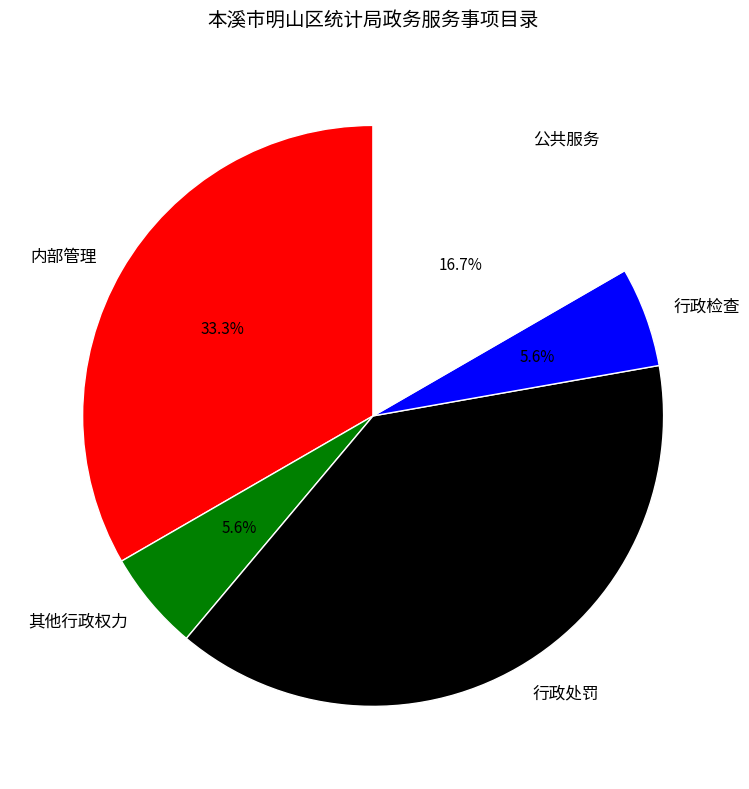

Which slice is the largest?

行政处罚